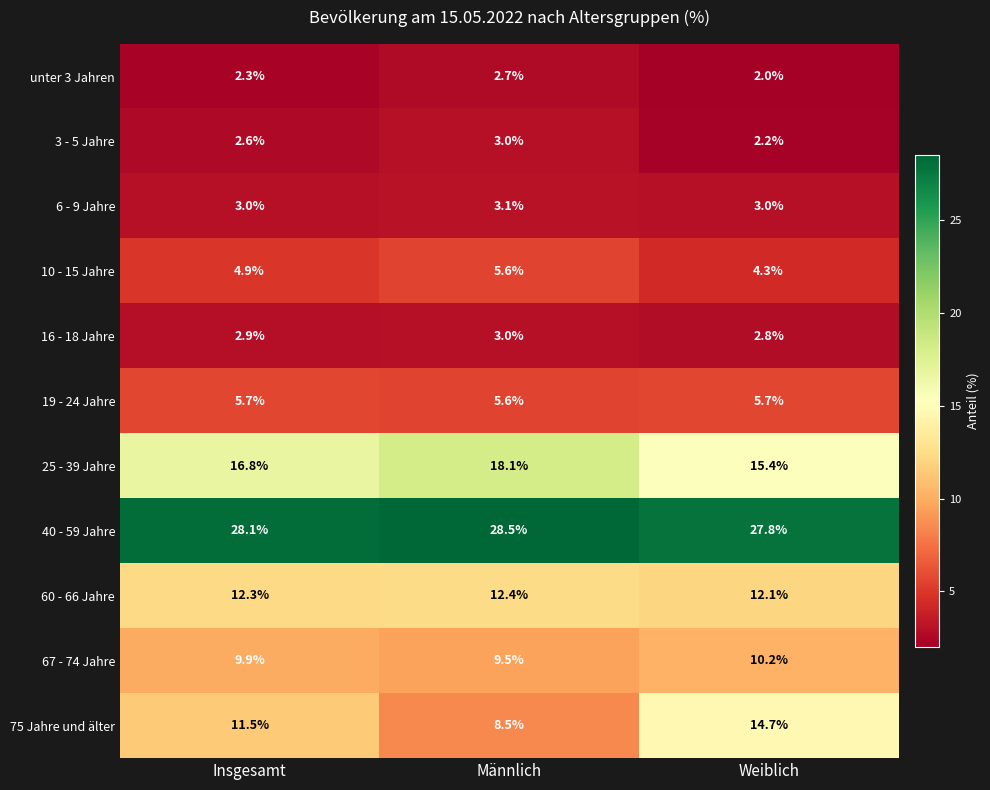

What is the average value of the 10 - 15 Jahre series?

4.9